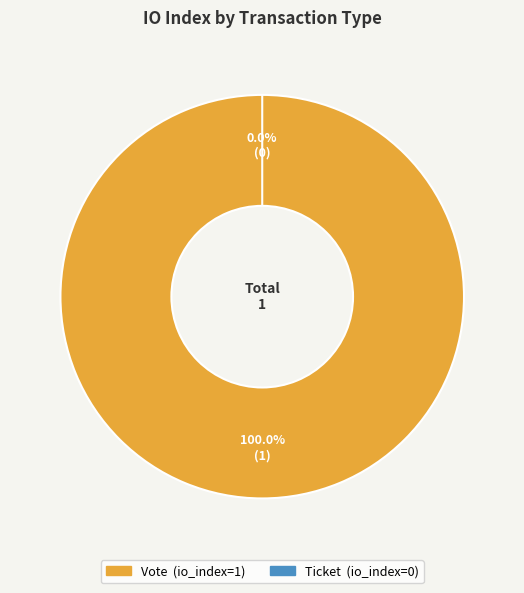

Is Vote the majority of the pie?

Yes